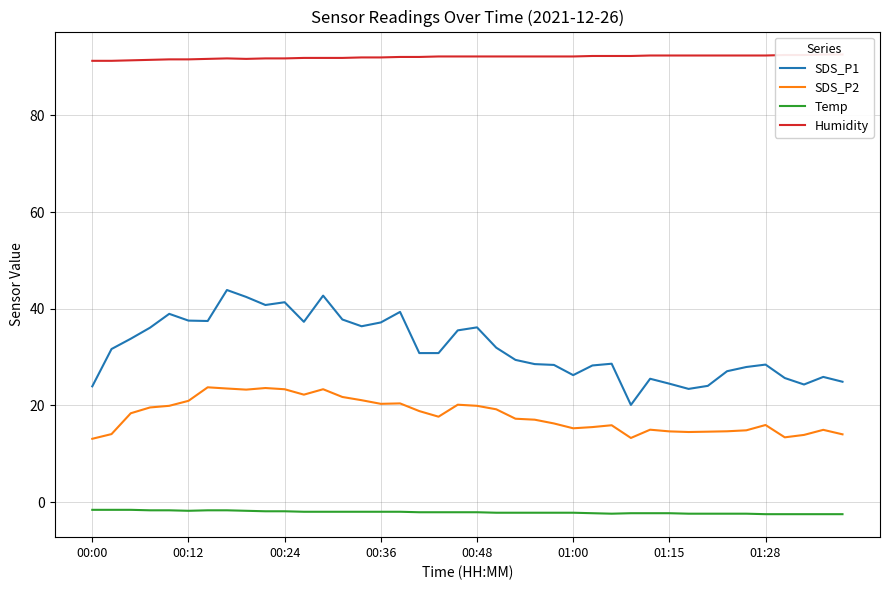

What is the smallest value displayed?

-2.5